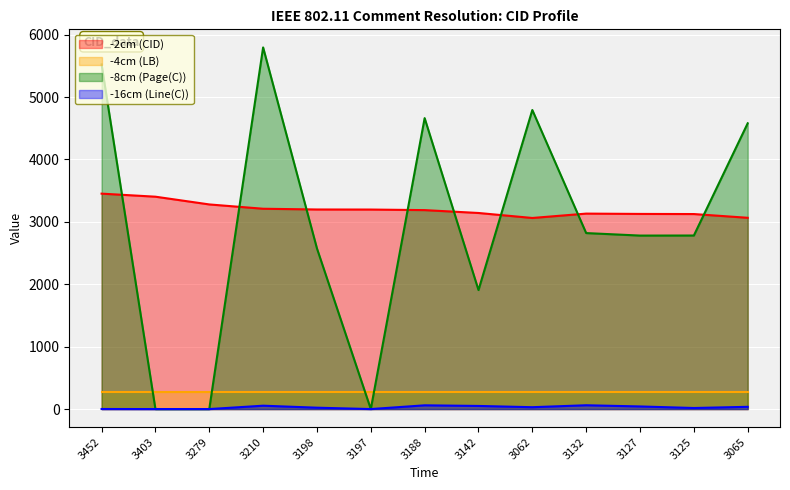

What position from the left is 3403?

2